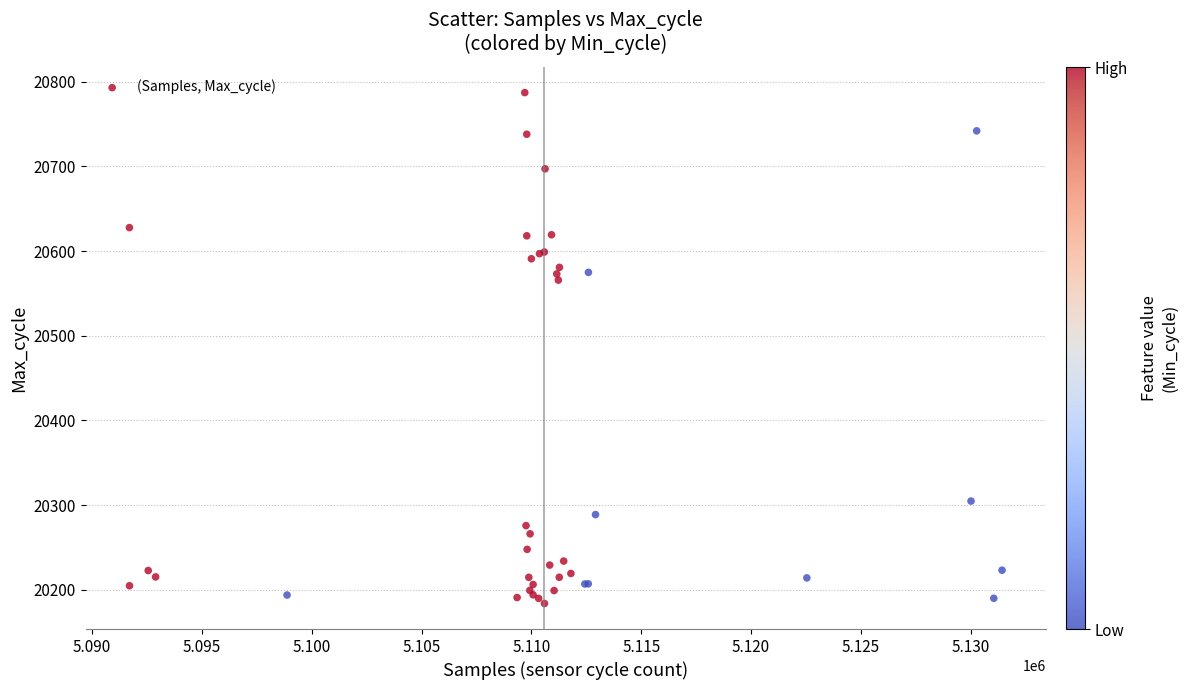

What Y value in the scatter plot is closest to 20485?

20565.7